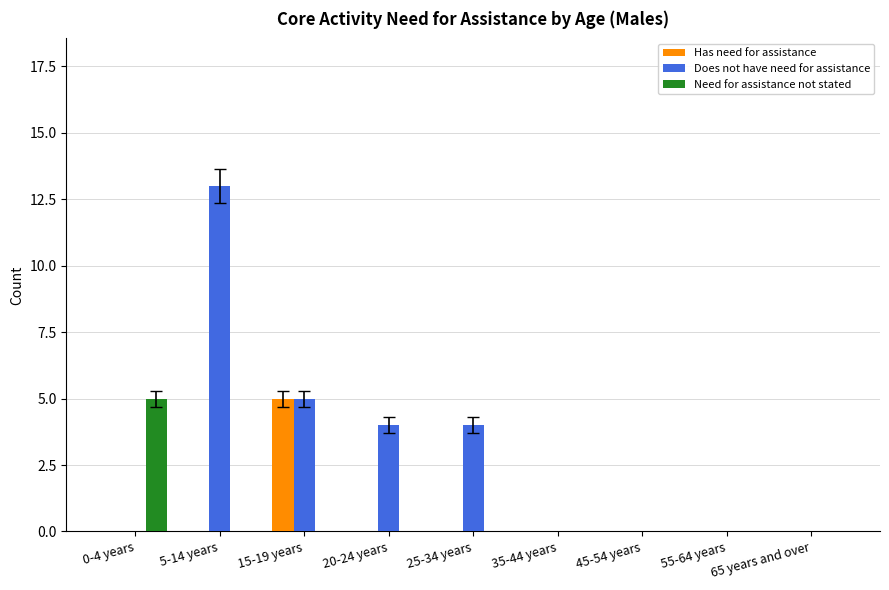

At which label does Does not have need for assistance reach its peak?

5-14 years